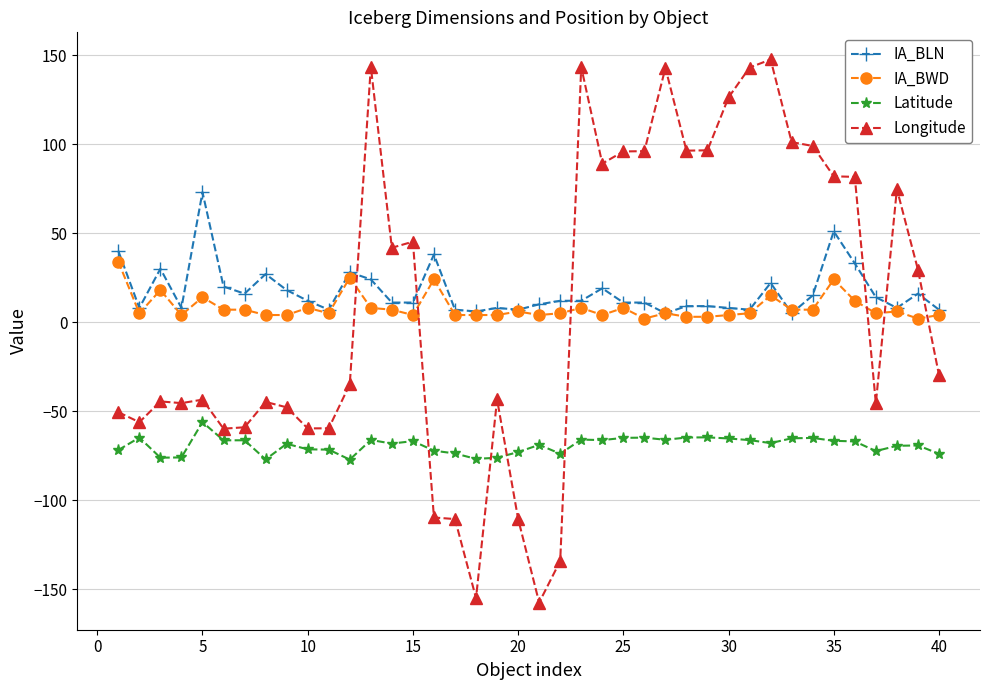

True or false: Longitude has more than 1 points higher than both neighbors.

True